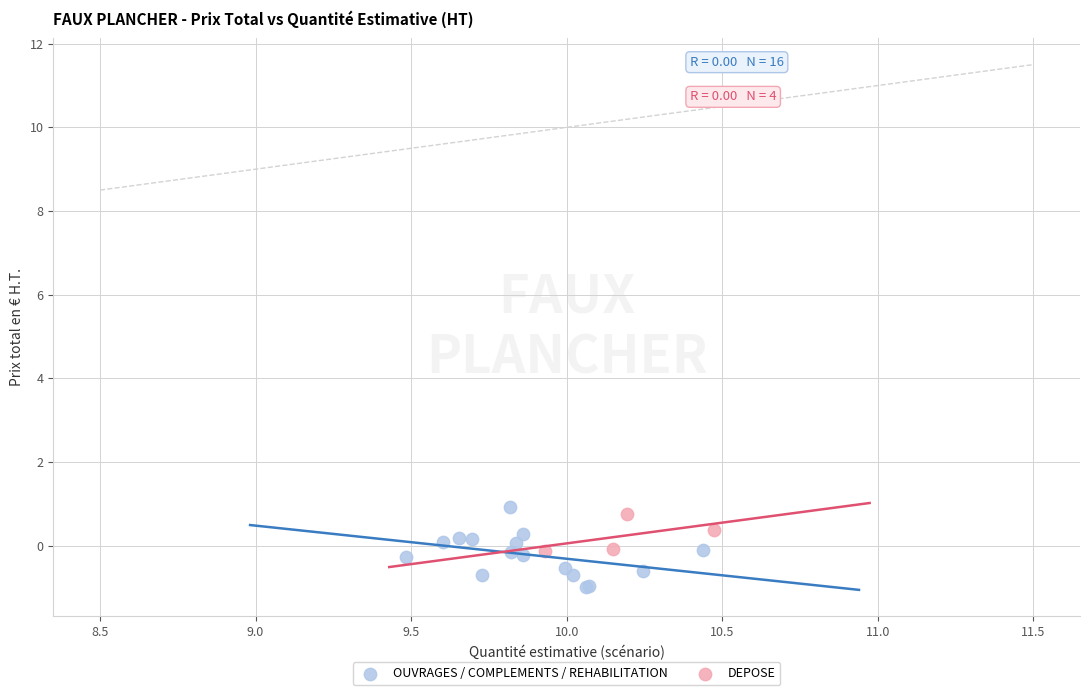

Which series reaches the maximum Y coordinate?

OUVRAGES / COMPLEMENTS / REHABILITATION